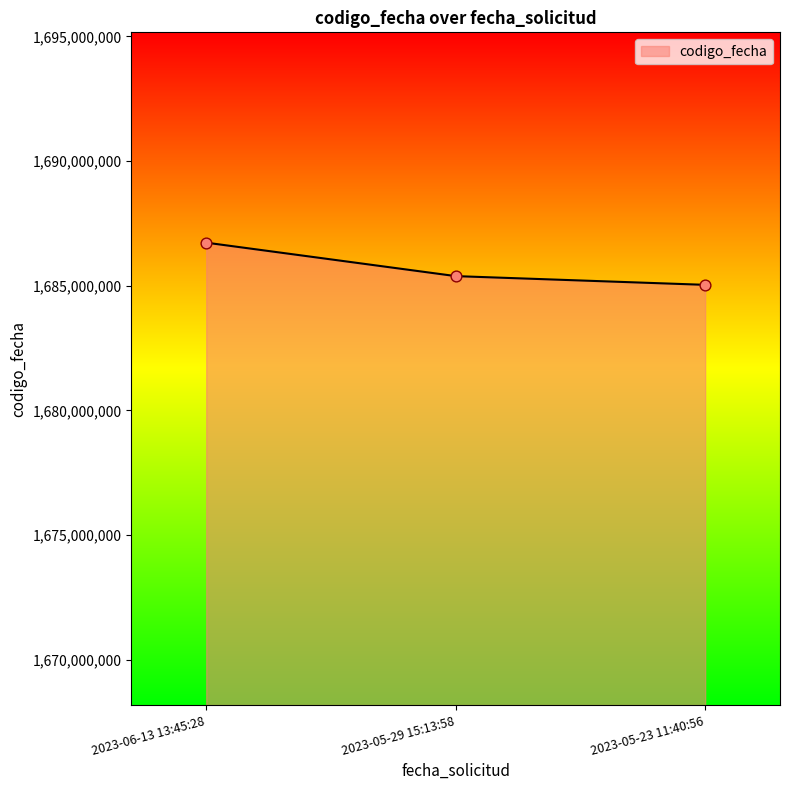

What is the change in value from 2023-06-13 13:45:28 to 2023-05-29 15:13:58?

-1341333